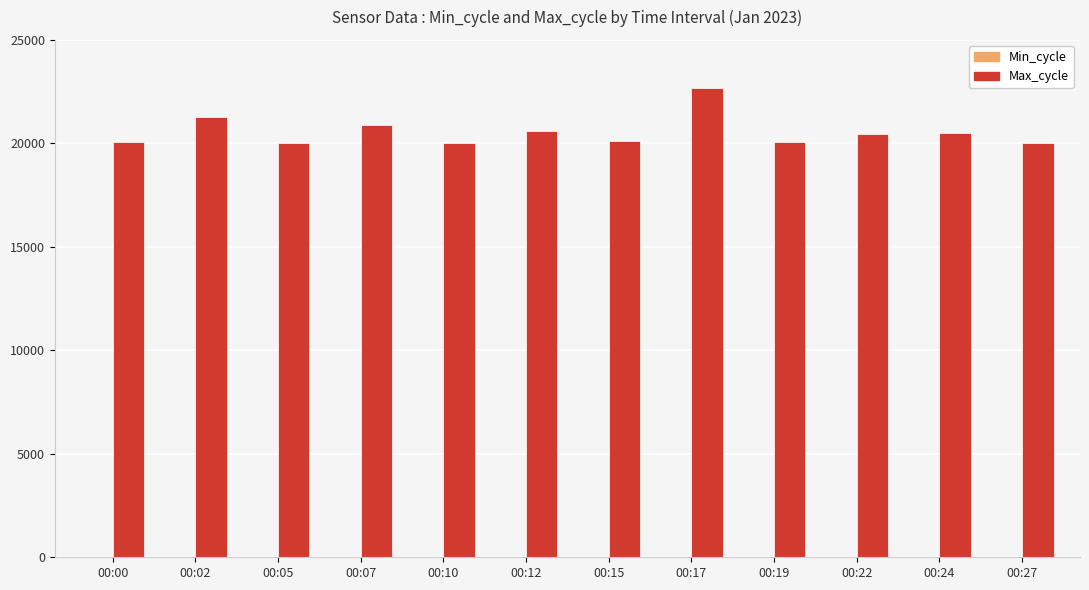

The value of Max_cycle at 00:00 is 13616. True or false?

False